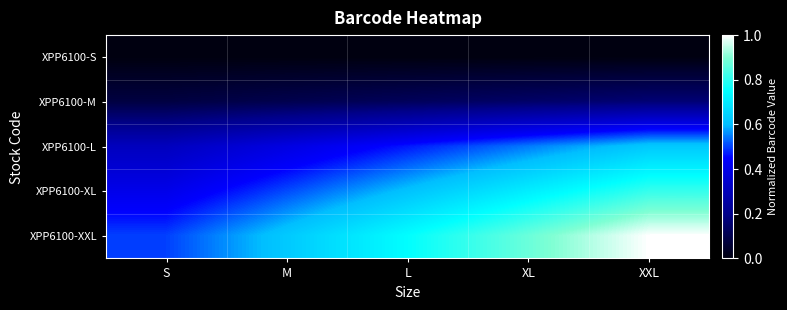

List the series in order of their peak value, lowest first.

XPP6100-S, XPP6100-M, XPP6100-L, XPP6100-XL, XPP6100-XXL